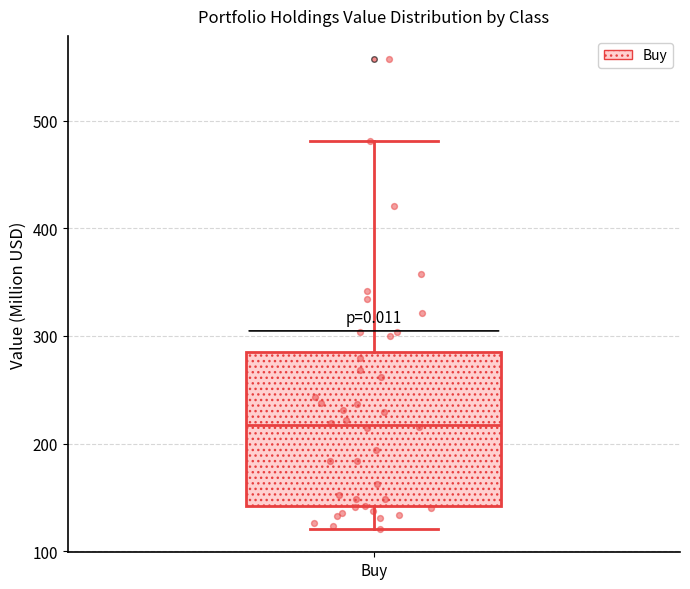

Where does the median line of the box for Buy sit on the y-axis? The values are not printed on the chart, so give them approximately, as read against the axis.

220